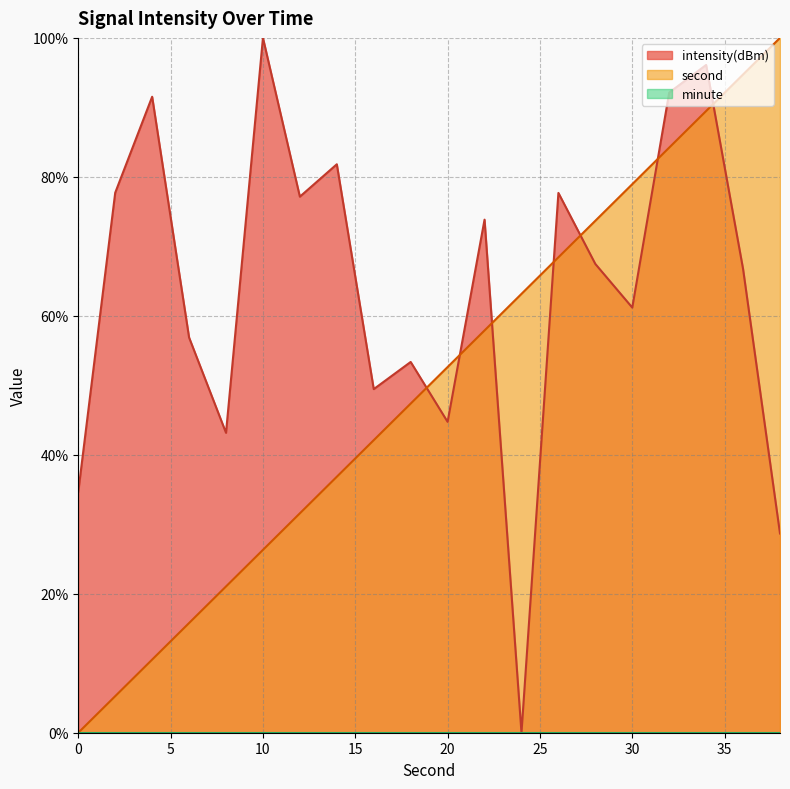

Reading left to right, extract all data points from this chart.

second: 0.0	5.3	10.5	15.8	21.1	26.3	31.6	36.8	42.1	47.4	52.6	57.9	63.2	68.4	73.7	78.9	84.2	89.5	94.7	100.0
intensity: 34.7	77.7	91.5	56.9	43.2	100.0	77.1	81.8	49.5	53.4	44.7	73.8	0.0	77.7	67.5	61.2	92.1	96.1	66.7	28.7